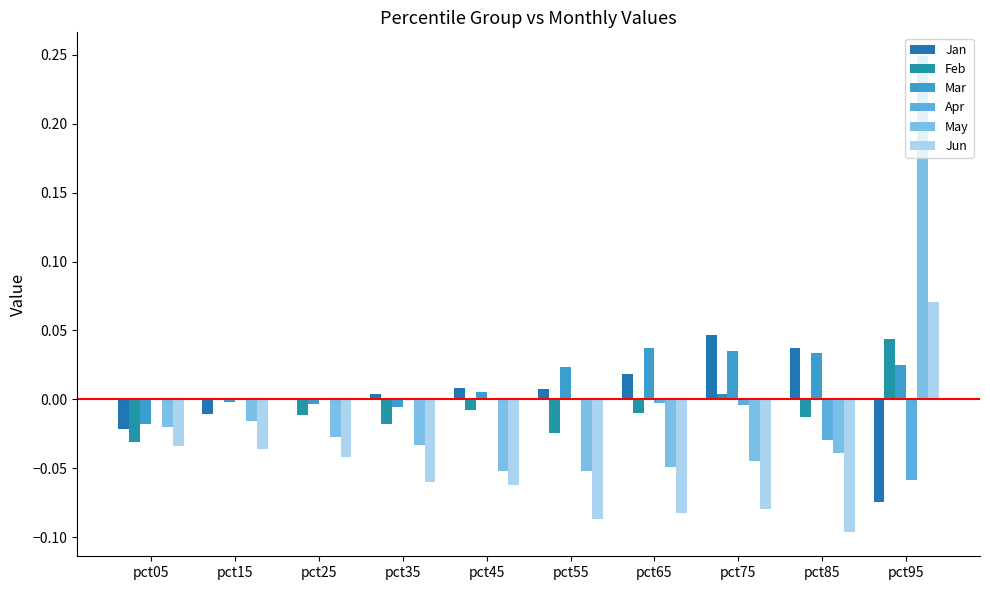

How many categories are shown in the chart?

10